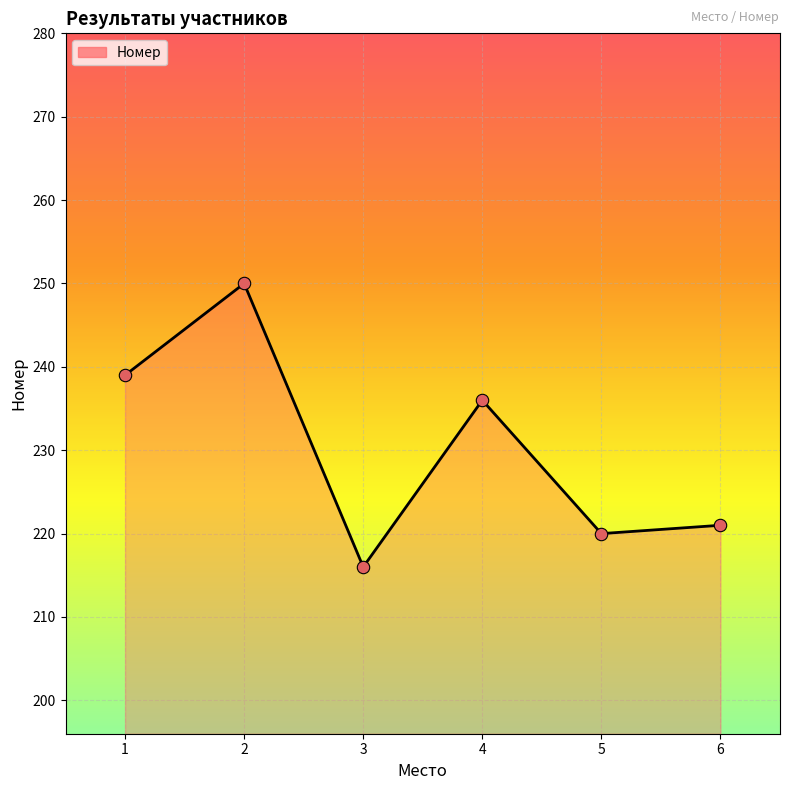

What is the ratio of the value at 5 to the value at 4?

0.9